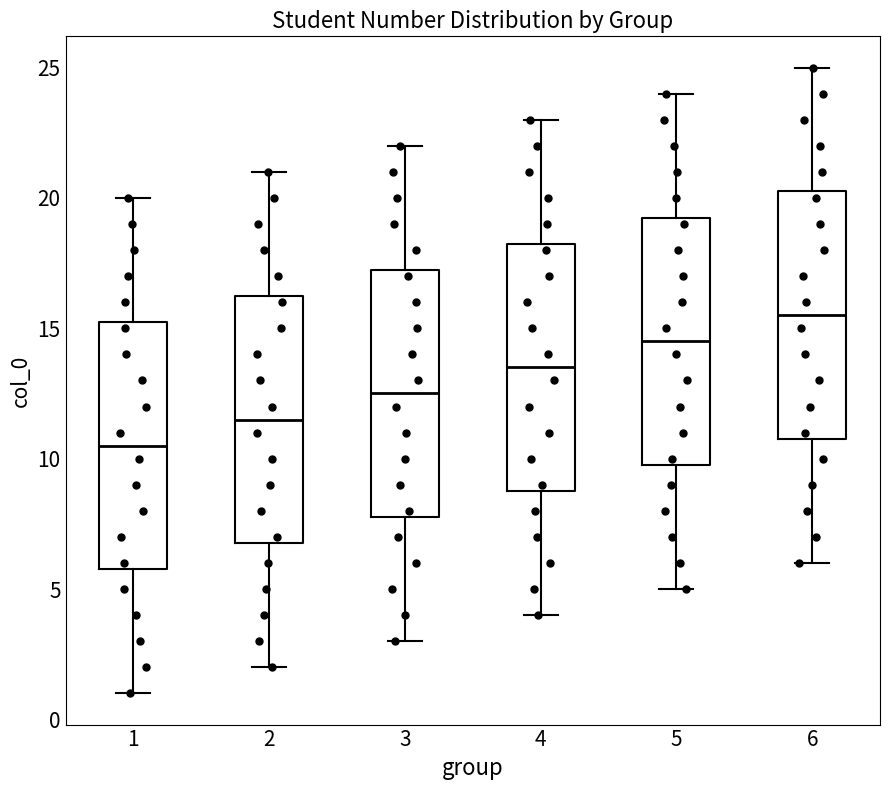

Which box has the highest median line?

6